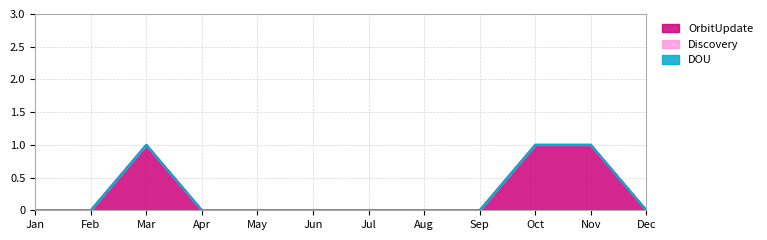

True or false: Discovery and DOU cross at least once.

False